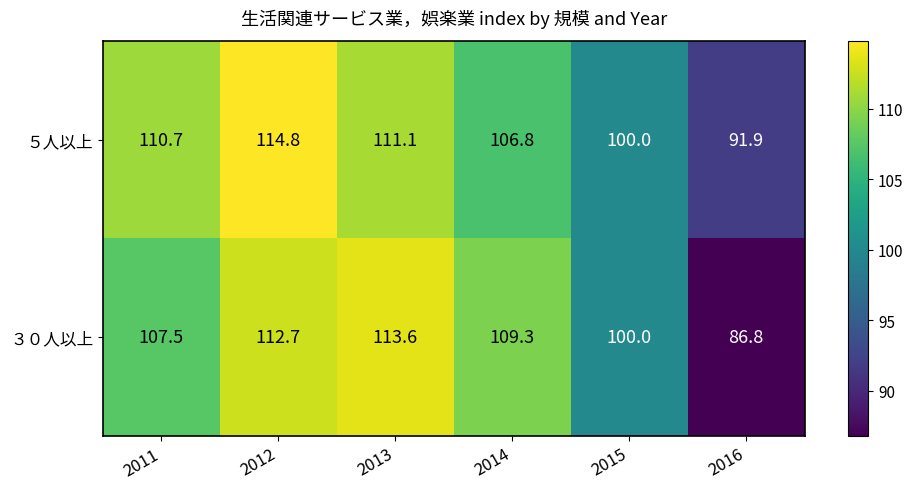

The value of ５人以上 at 2014 is 174.0. True or false?

False